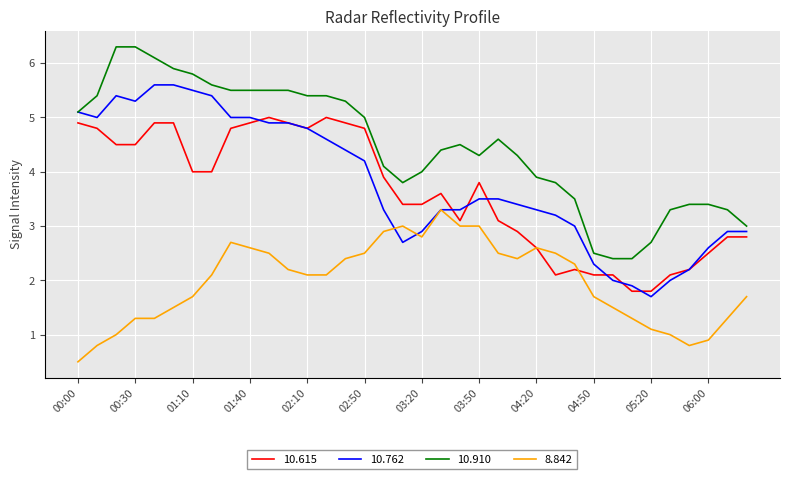

True or false: 10.615 and 10.910 intersect in this chart.

False